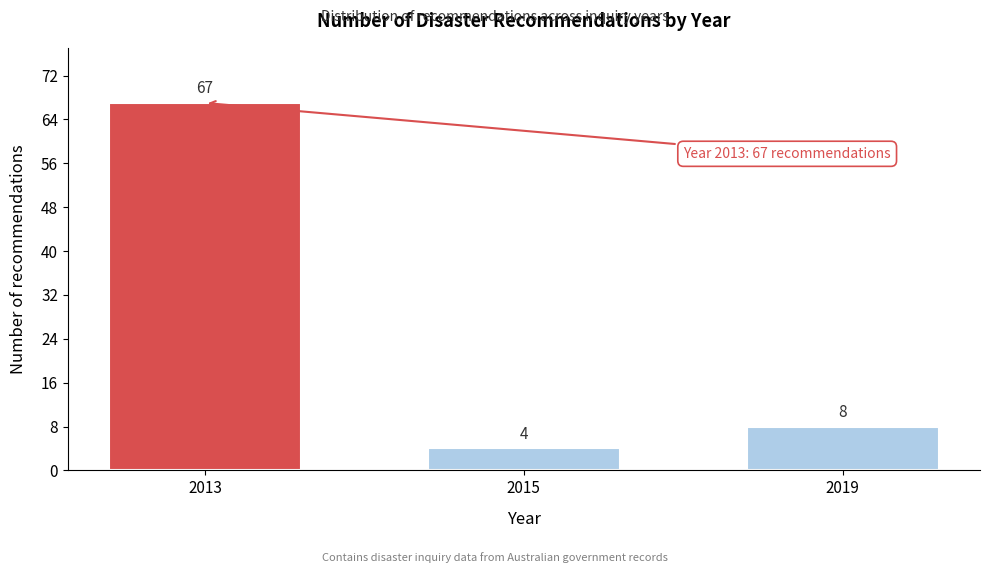

Reading left to right, extract all data points from this chart.

2013=67	2015=4	2019=8